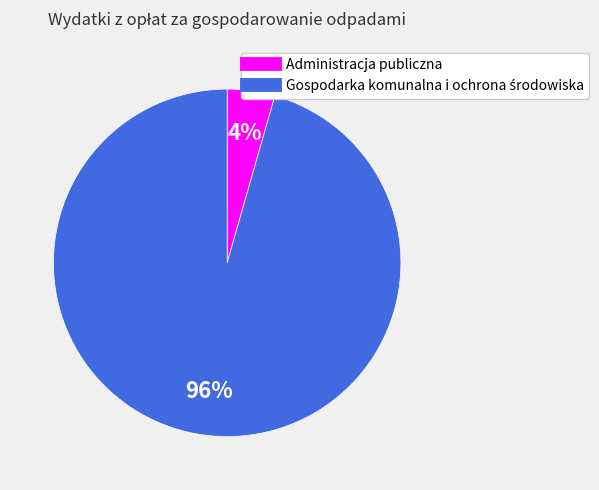

The Administracja publiczna slice represents 4% of the pie. True or false?

True